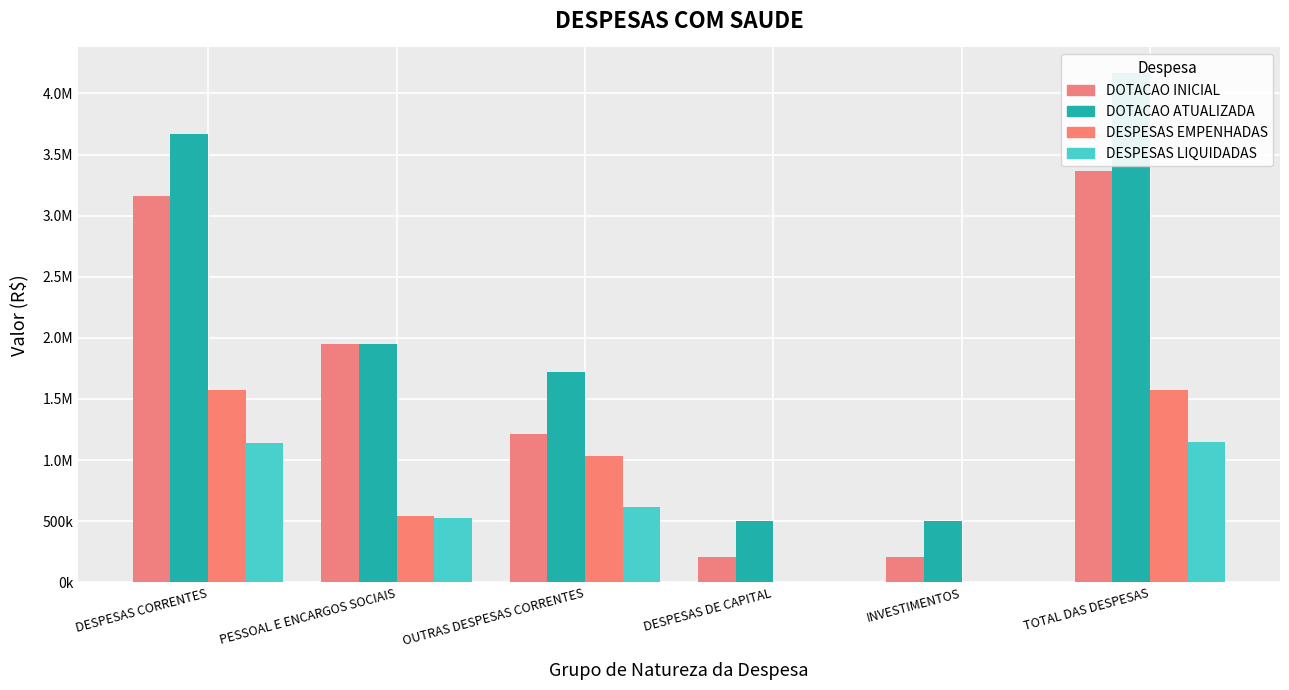

List the labels in order of DOTACAO INICIAL value, smallest first.

DESPESAS DE CAPITAL, INVESTIMENTOS, OUTRAS DESPESAS CORRENTES, PESSOAL E ENCARGOS SOCIAIS, DESPESAS CORRENTES, TOTAL DAS DESPESAS